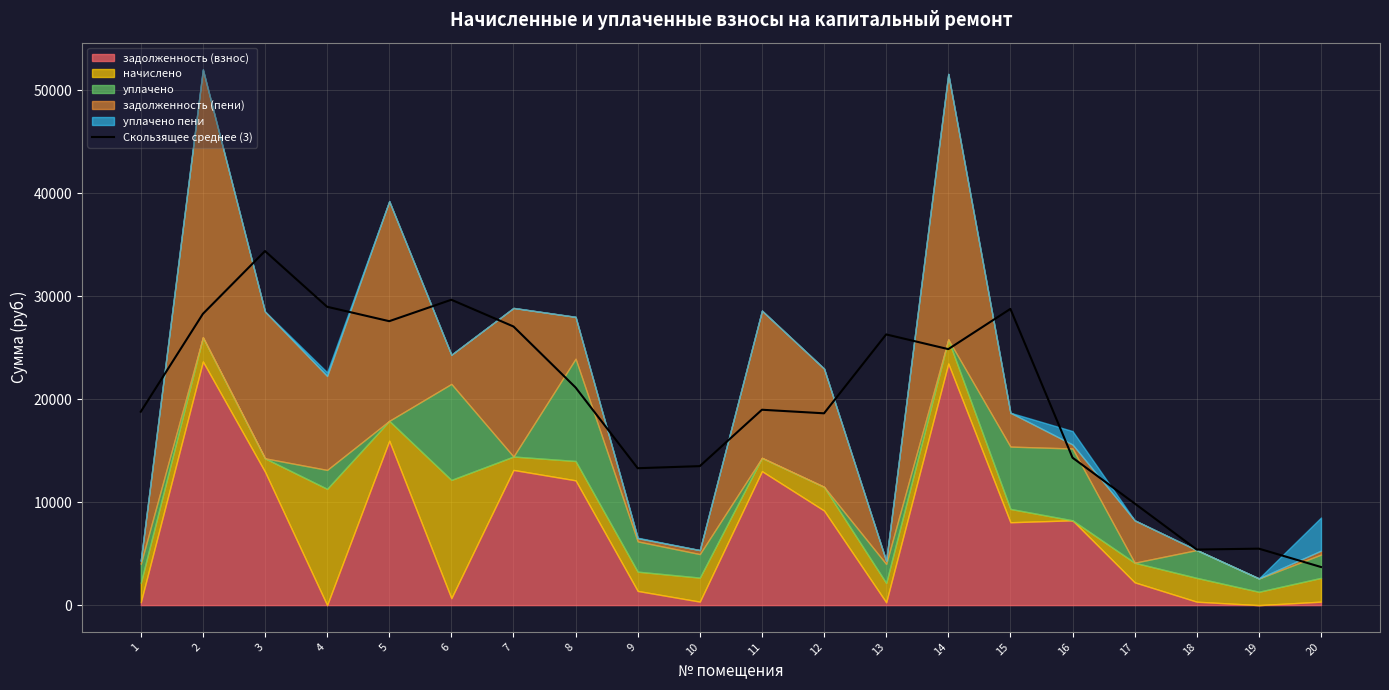

At which category does the data reach its first local peak?

3